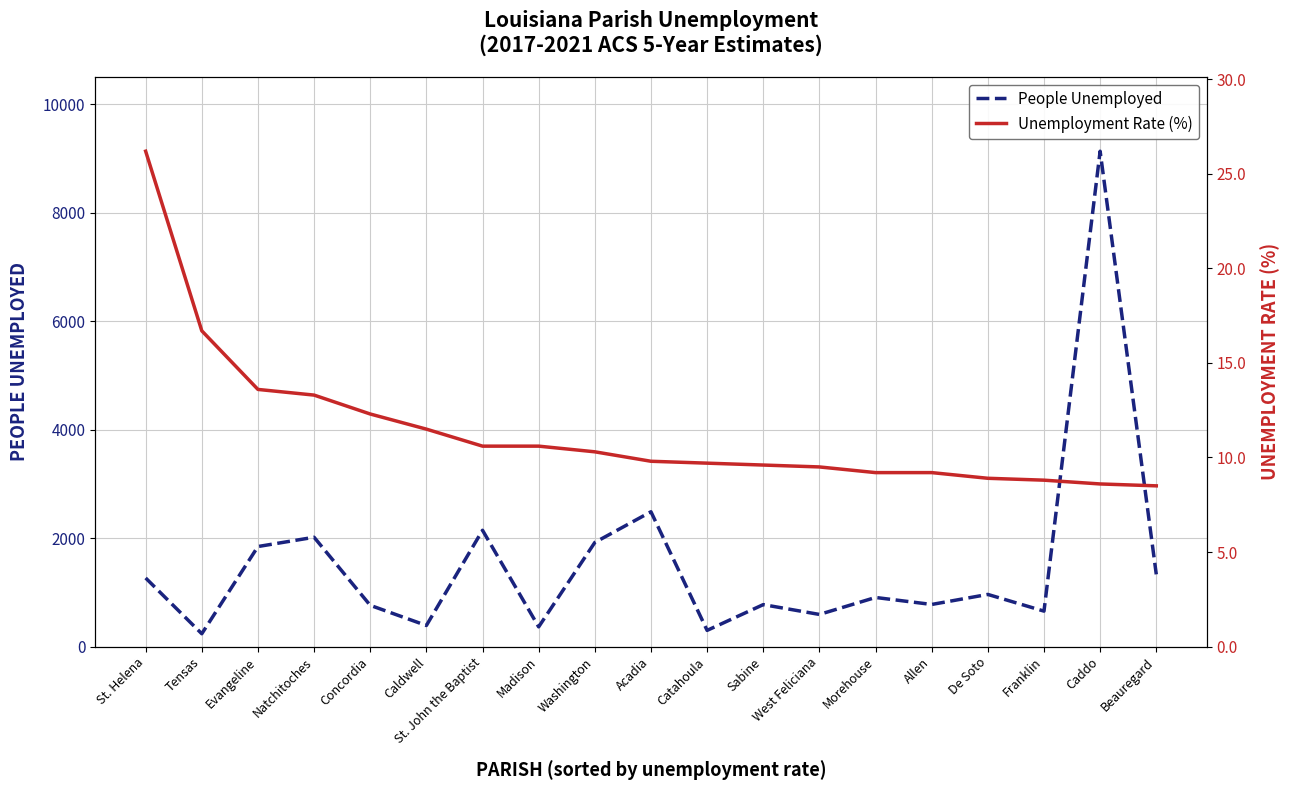

What is the minimum value shown in the chart?

8.5